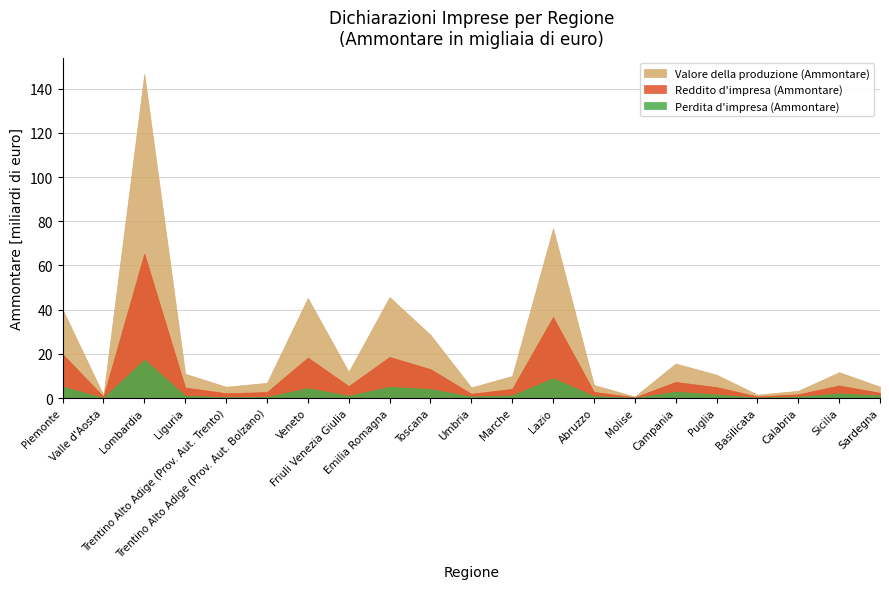

What are all the series names shown in the legend?

Valore della produzione (Ammontare), Reddito d'impresa (Ammontare), Perdita d'impresa (Ammontare)